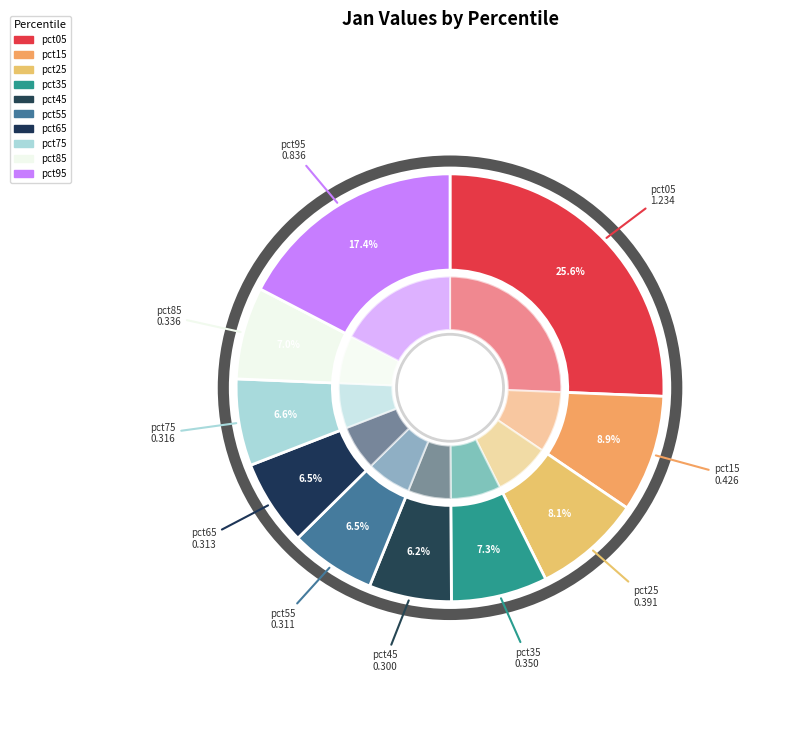

How many segments does this pie chart have?

10